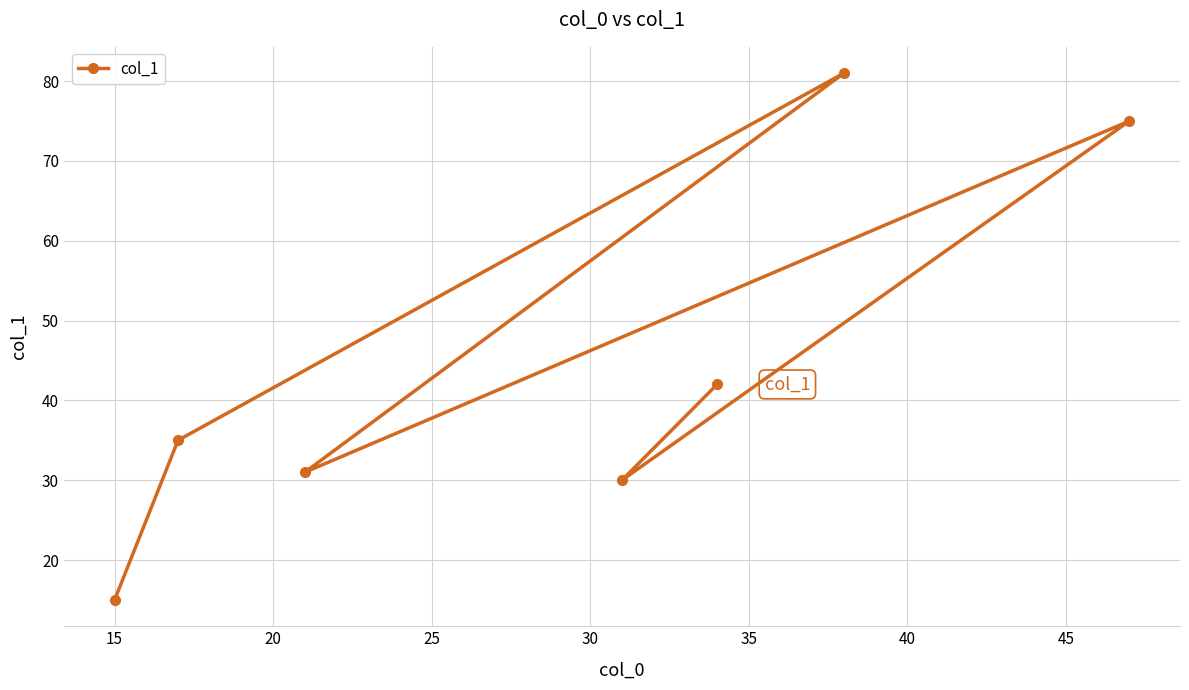

What is the sum of all values?

309